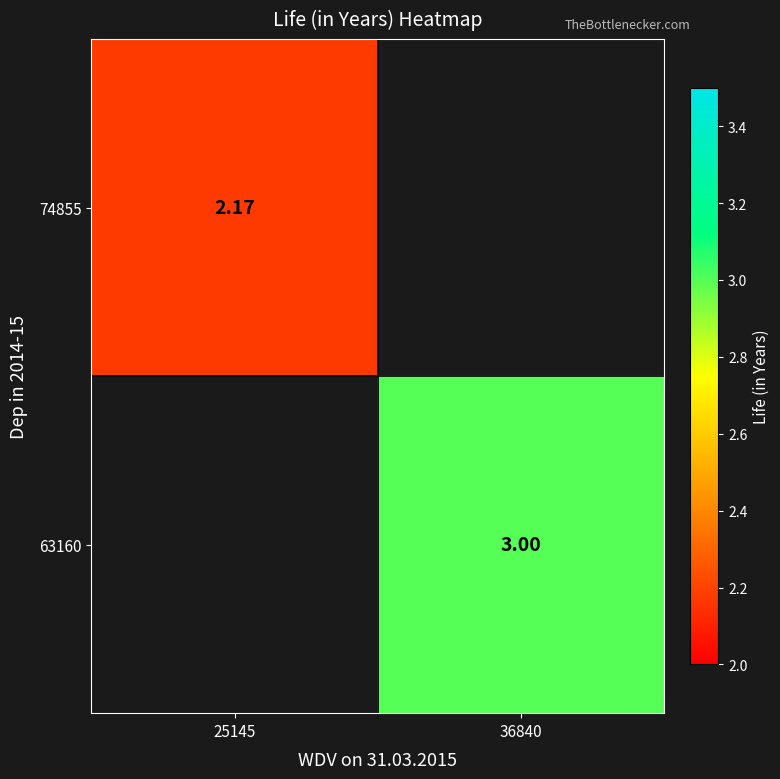

At 36840, list the series in order from smallest to largest.

74855, 63160